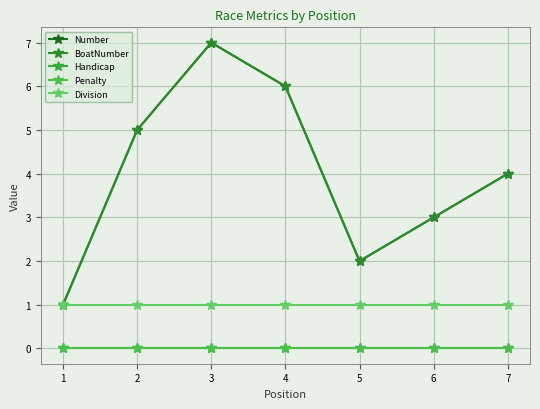

Does the chart have visible grid lines?

Yes